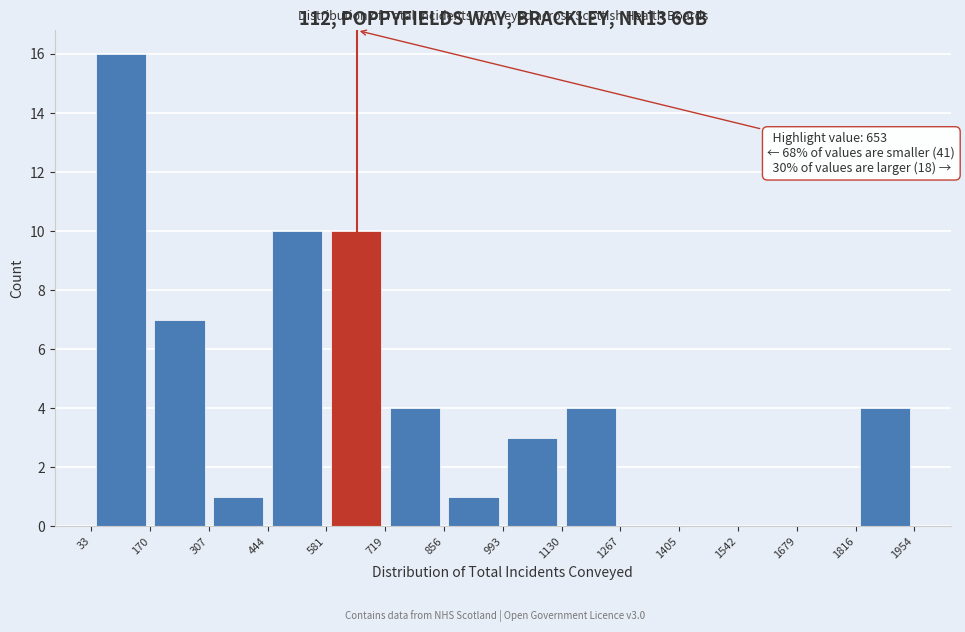

Which range on the x-axis has the tallest bar?

33 to 170